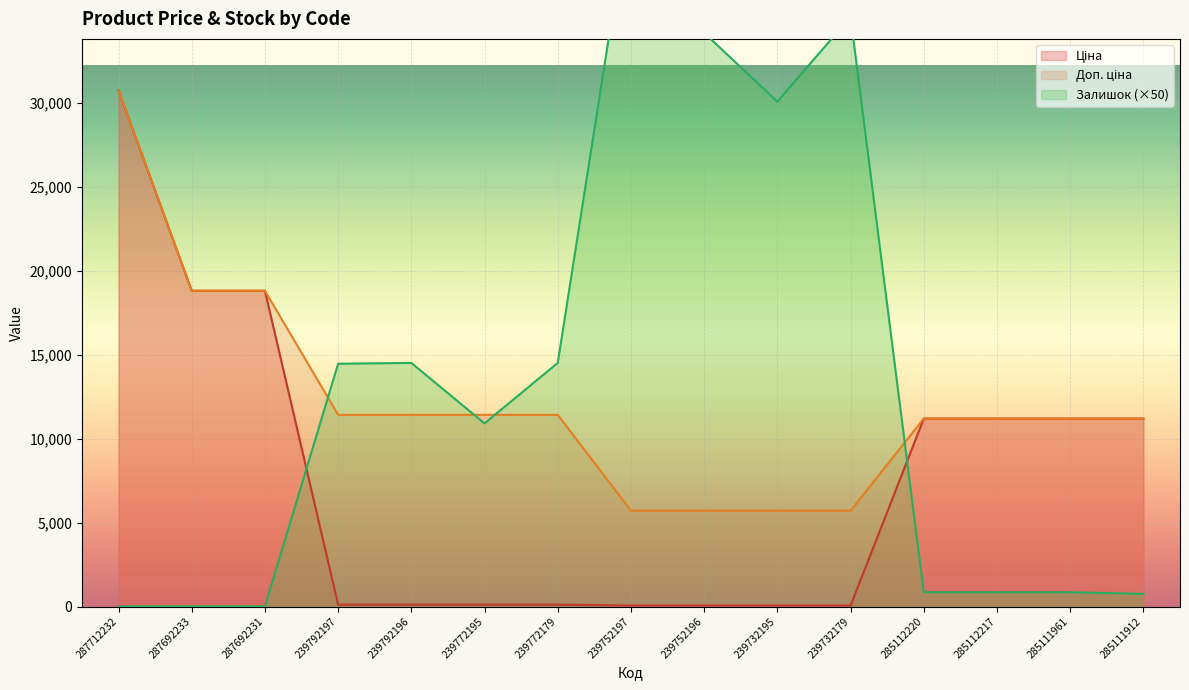

What position from the left is 239792196?

5